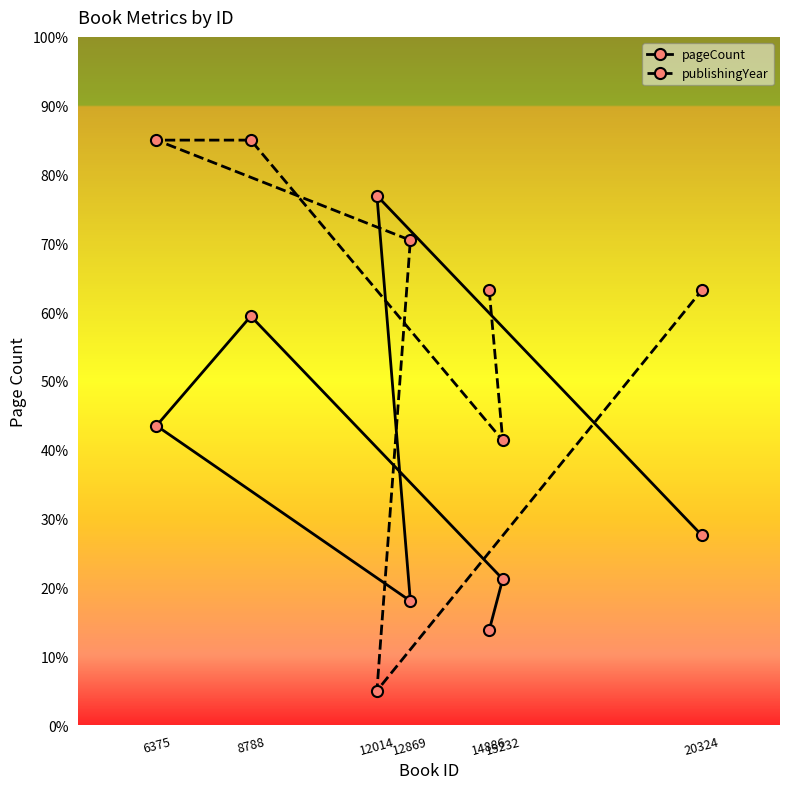

How many times do publishingYear and pageCount cross each other?

2